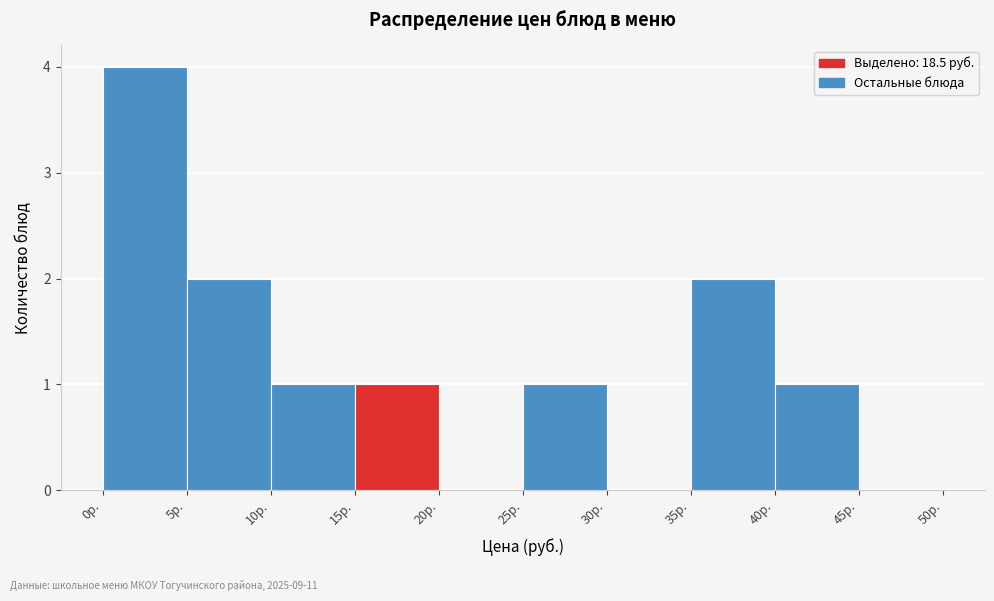

Reading left to right, transcribe this chart: for each bar, give the range it covers on the x-axis and its height. The values are not printed on the chart, so give them approximately, as read against the axis.

0 to 5: 4
5 to 10: 2
10 to 15: 1
15 to 20: 1
20 to 25: 0
25 to 30: 1
30 to 35: 0
35 to 40: 2
40 to 45: 1
45 to 50: 0